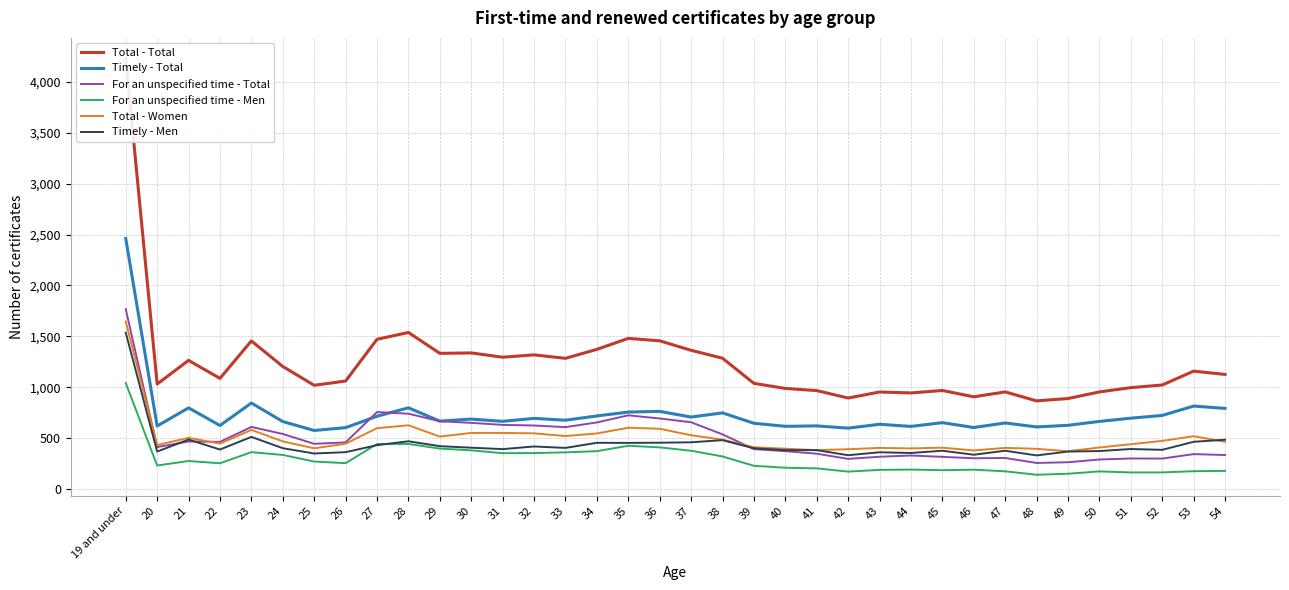

True or false: Timely - Total has more than 0 points higher than both neighbors.

True